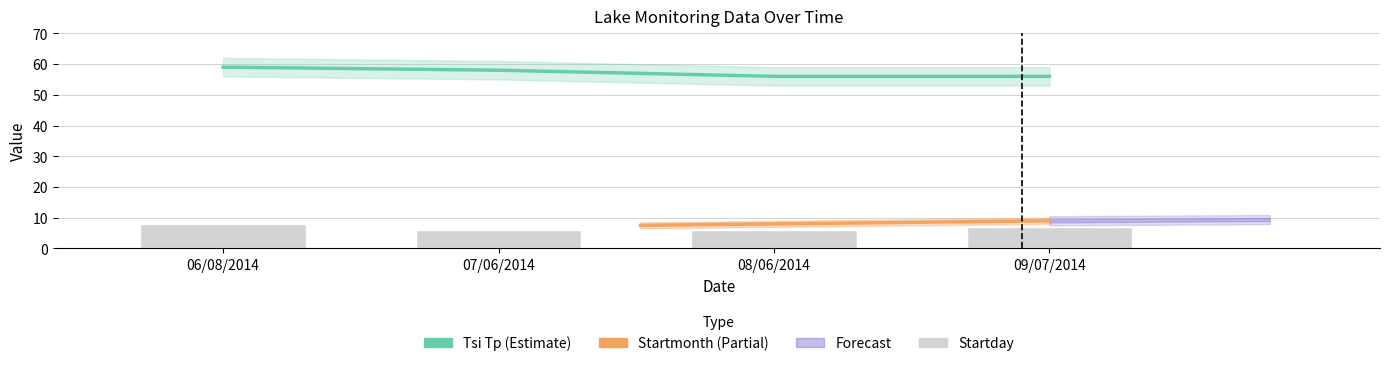

What is the label of the 2nd bar from the right?

08/06/2014